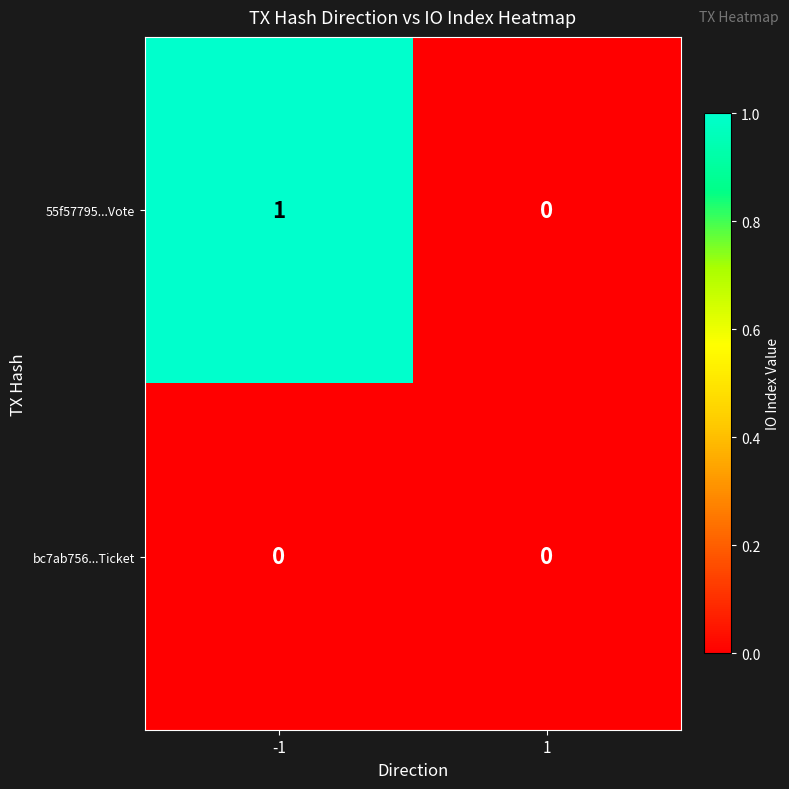

Which series has the largest range (max minus min)?

55f57795...Vote